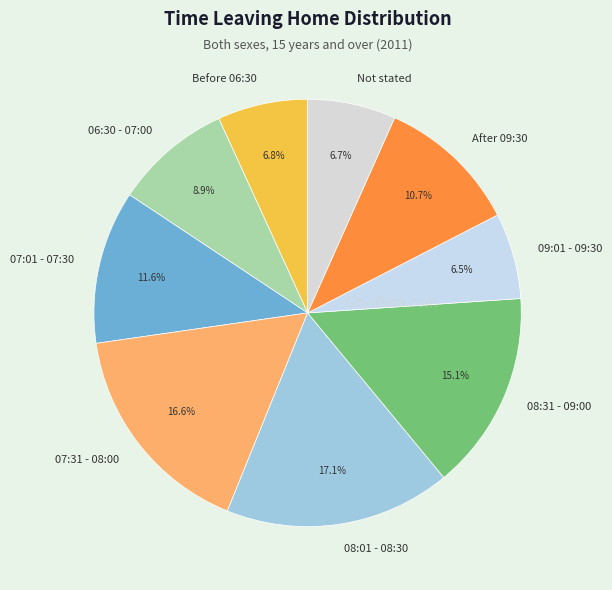

Which has a higher value, After 09:30 or Before 06:30?

After 09:30